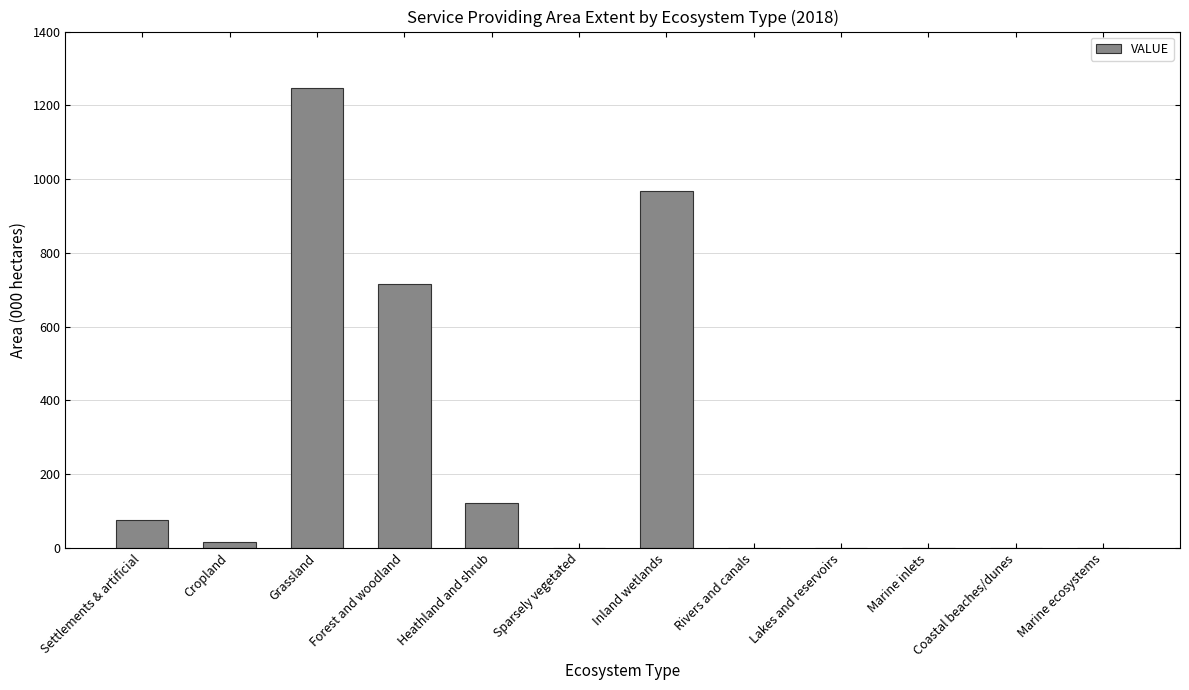

At which label is the value closest to 623?

Forest and woodland